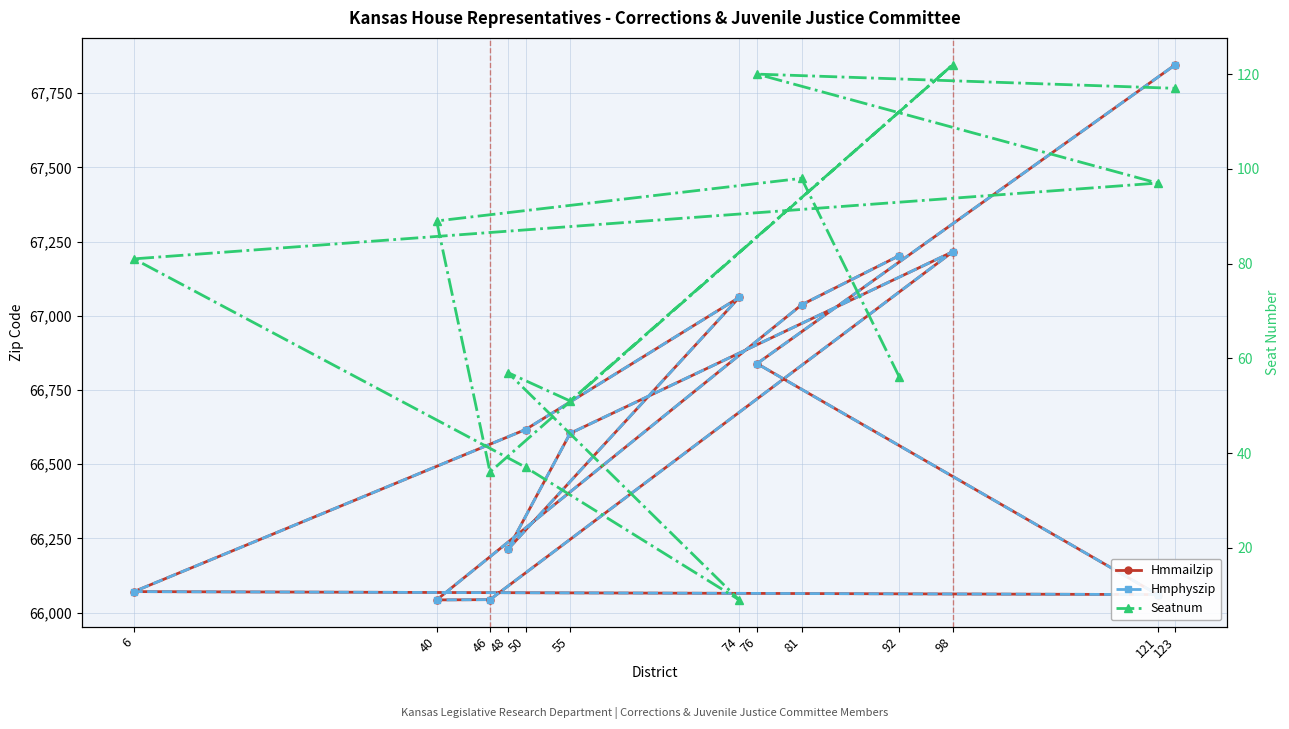

How many lines are shown in the chart?

3